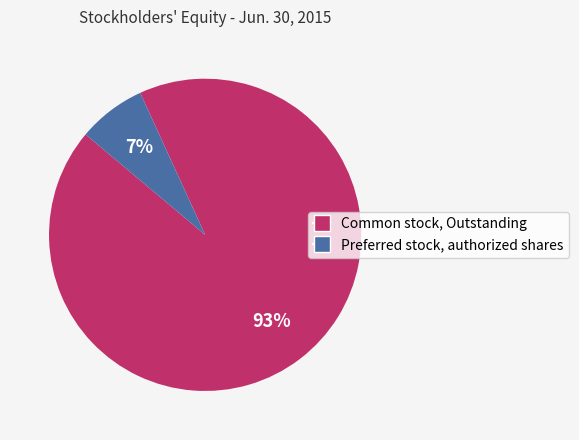

Count the number of slices in the pie.

2